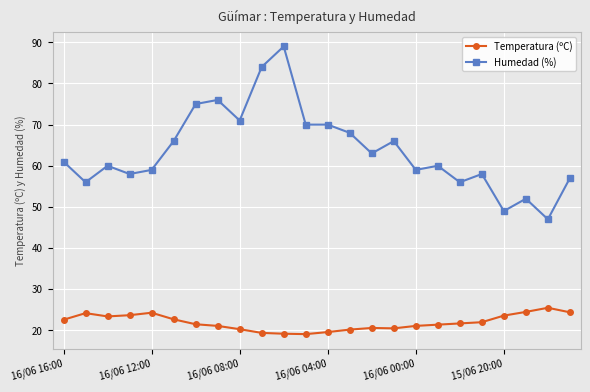

Rank the series by their maximum value, from highest to lowest.

Humedad (%), Temperatura (ºC)